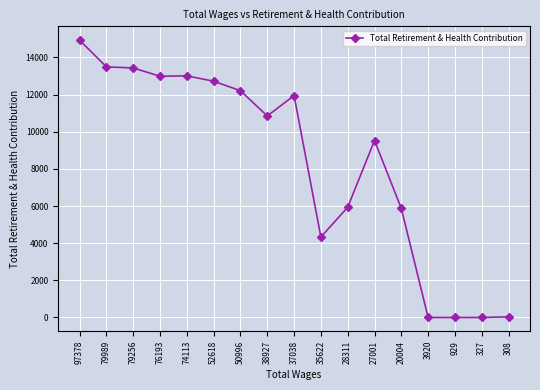

What is the sum of all values?

141294